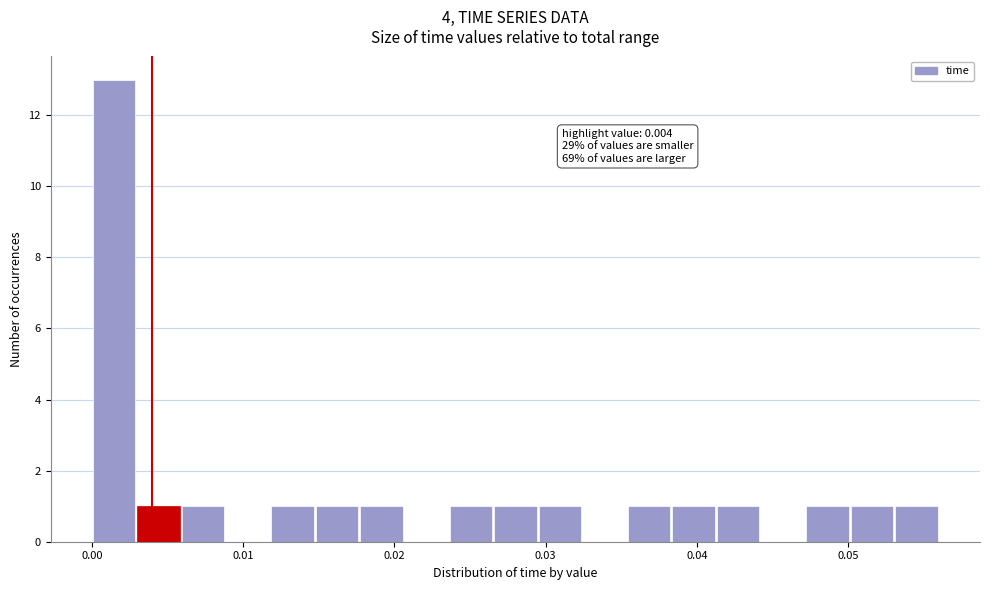

Around what value on the x-axis is the tallest bar? Give the approximate position of its centre, as read against the axis.

0.001